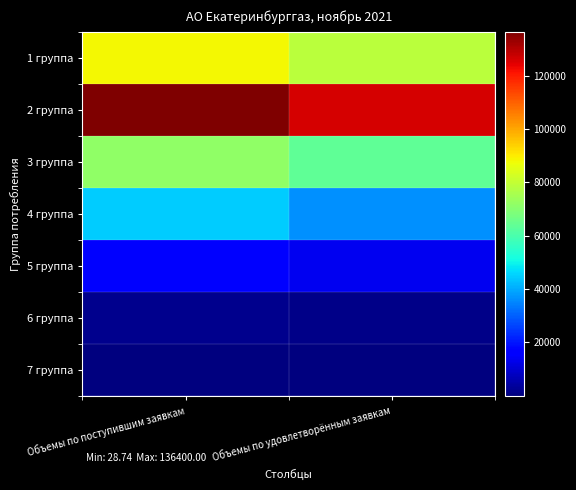

At which category does the chart reach its peak across all series?

Объемы по поступившим заявкам